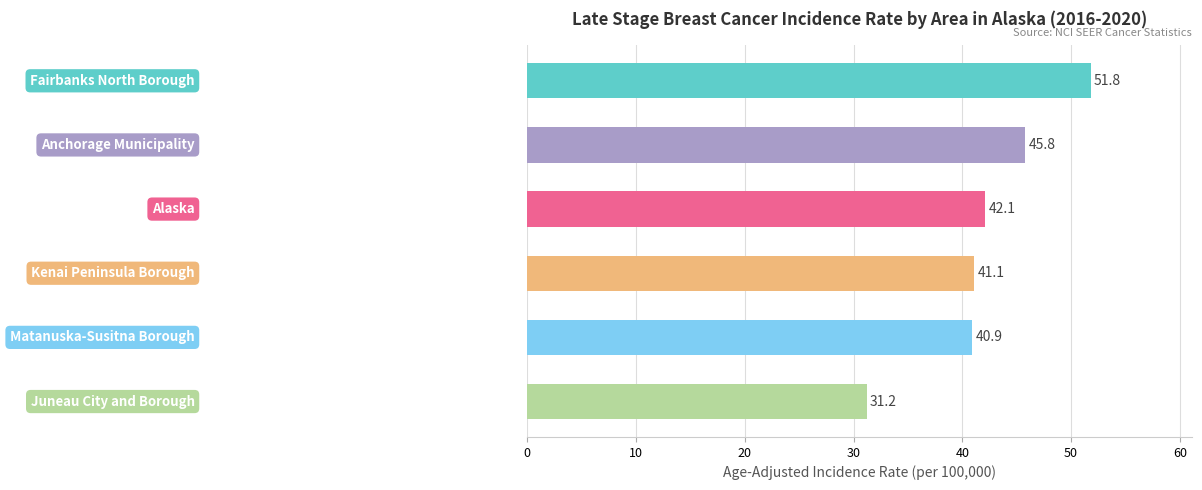

What is the greatest value displayed?

51.8